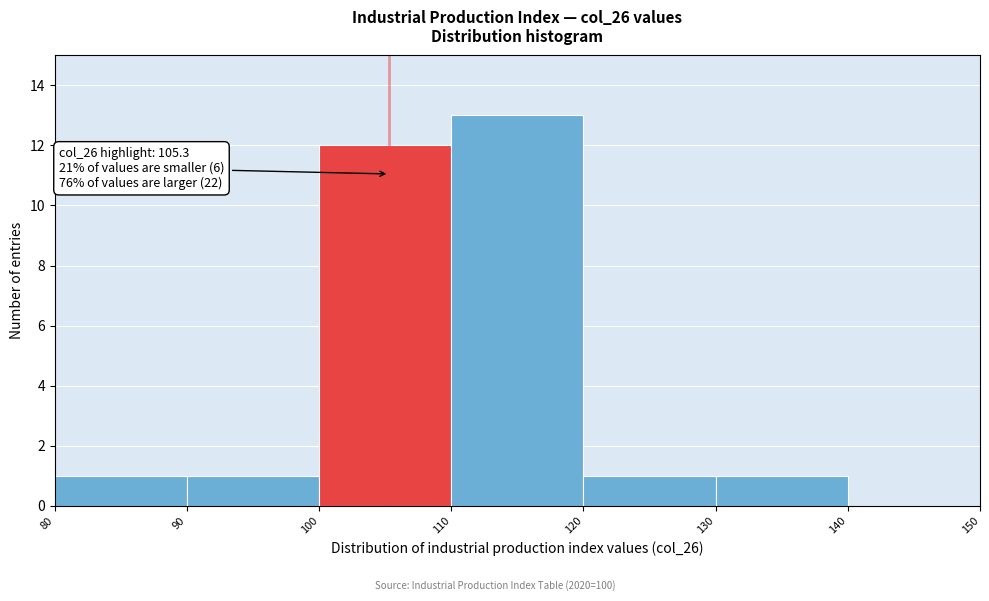

Which range on the x-axis has the tallest bar?

110 to 120